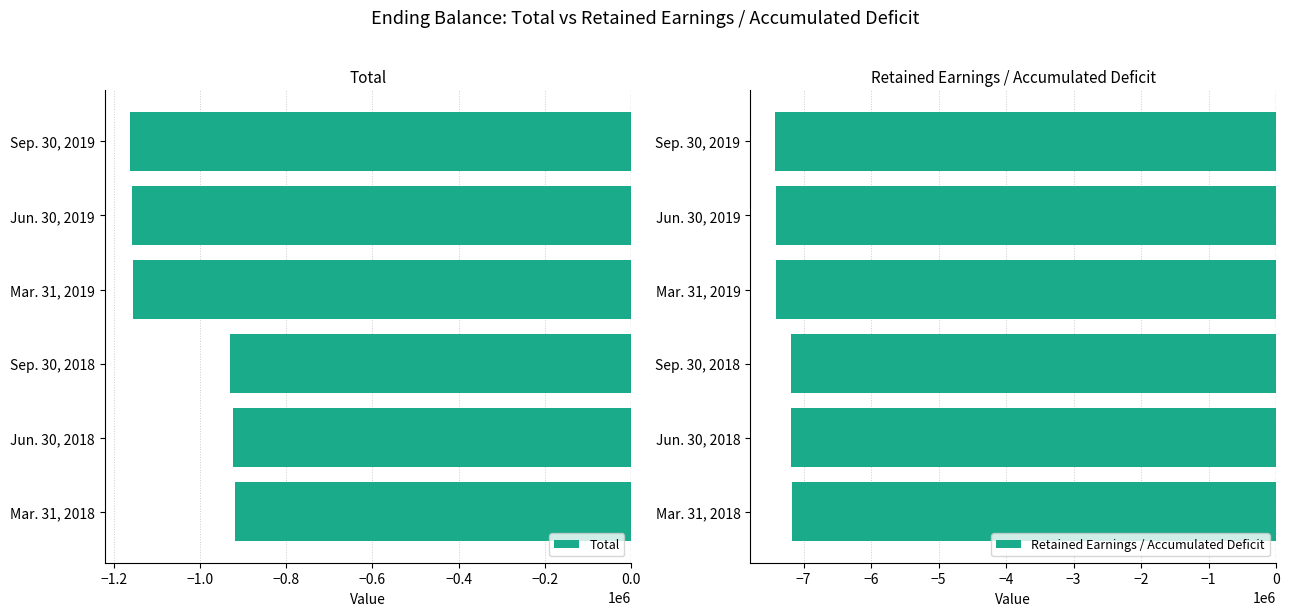

List the labels in order of Total value, largest first.

Mar. 31, 2018, Jun. 30, 2018, Sep. 30, 2018, Mar. 31, 2019, Jun. 30, 2019, Sep. 30, 2019